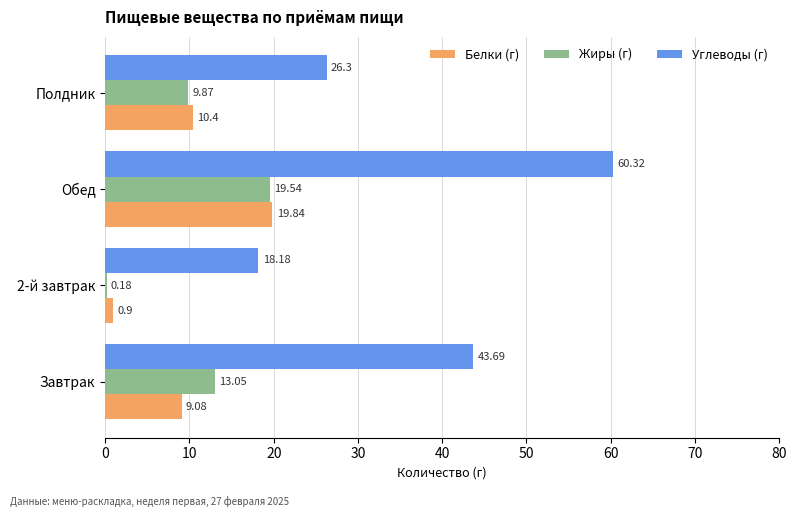

What is the total value across all series at Полдник?

46.6